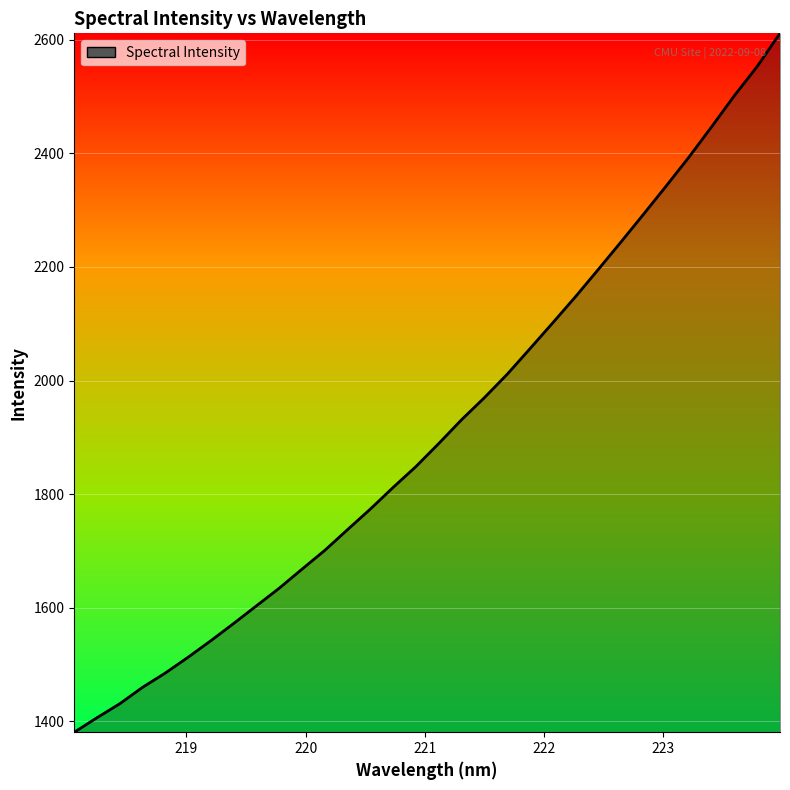

What is the minimum value shown in the chart?

1380.9